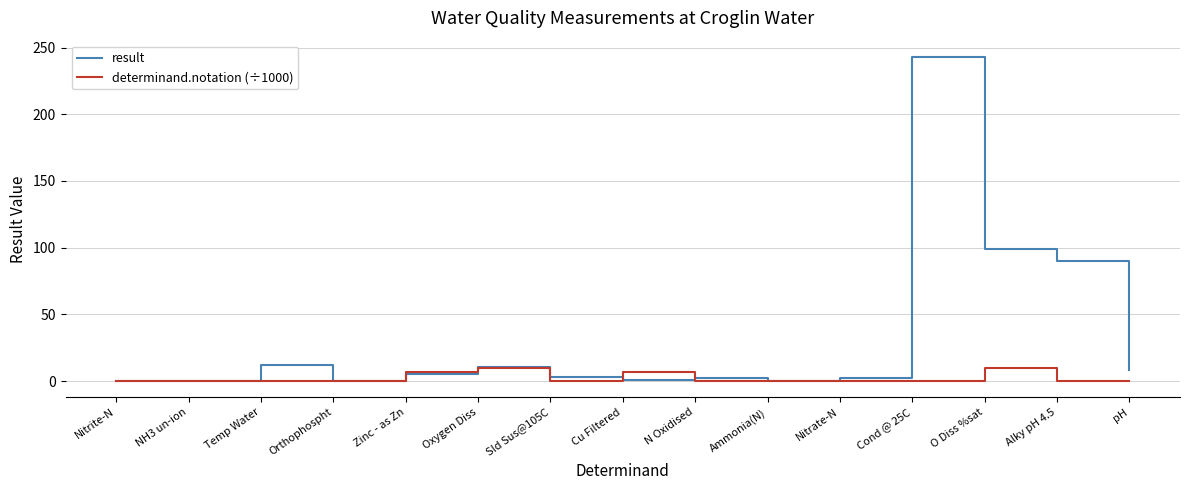

Where is result nearest to the value 121?

O Diss %sat